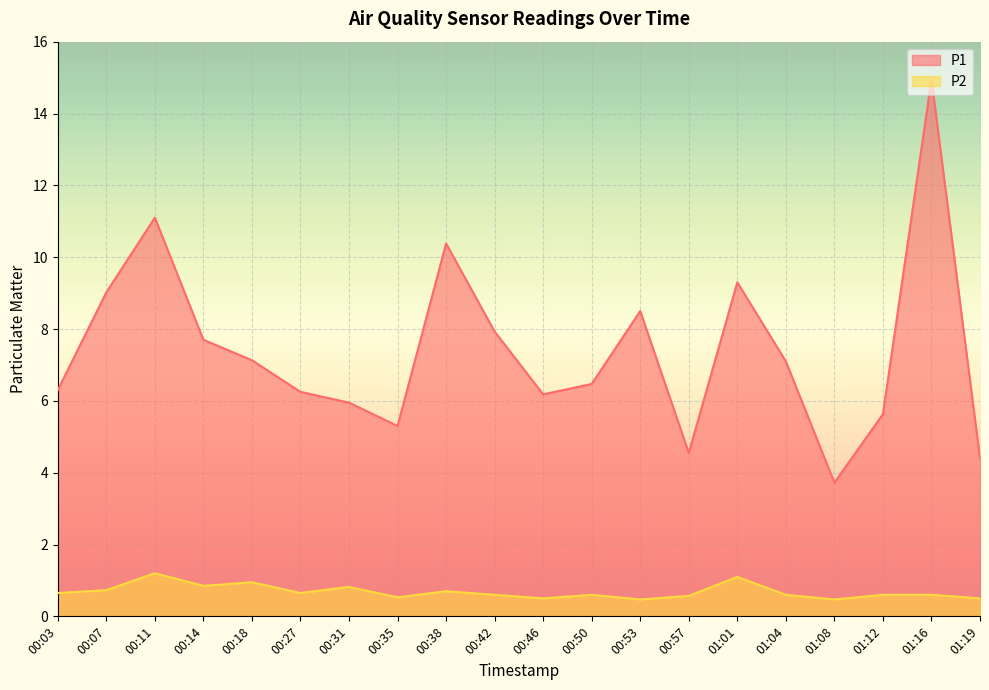

What is the label of the 7th point from the left?

00:31